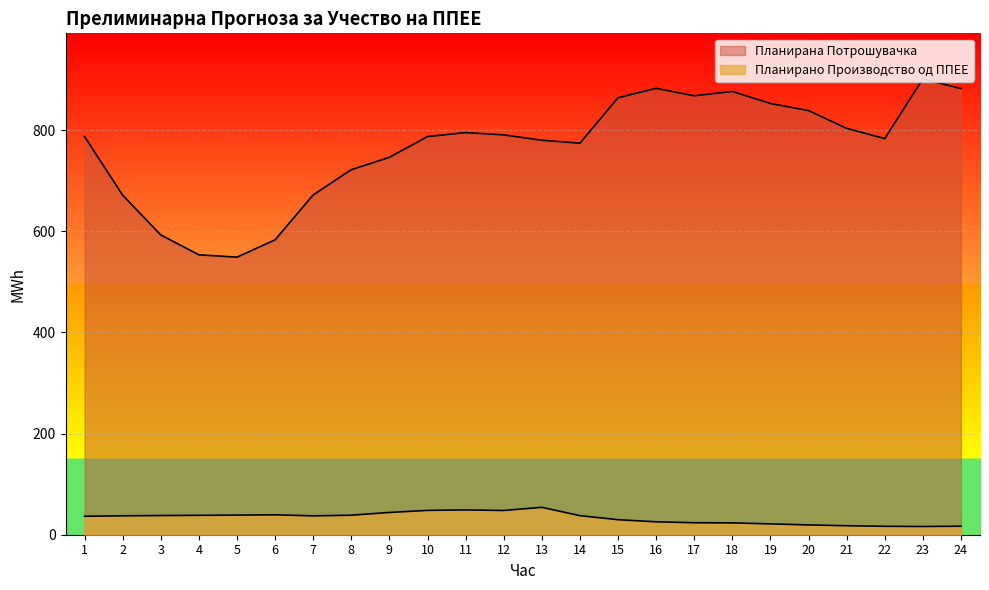

Reading right to left, what are all the values shown in this chart?

Планирано Производство од ППЕЕ: 16.8	16.3	16.6	17.8	19.4	21.4	23.4	23.7	25.5	29.7	37.7	54.2	48.0	49.1	48.1	44.1	38.6	37.3	39.4	38.8	38.4	37.9	37.4	36.5
Планирана Потрошувачка: 882.4	901.6	783.6	803.8	838.9	853.0	876.8	868.2	882.9	864.4	774.5	780.3	790.9	795.5	787.6	746.5	722.1	672.2	583.3	549.1	553.7	593.0	671.5	787.5